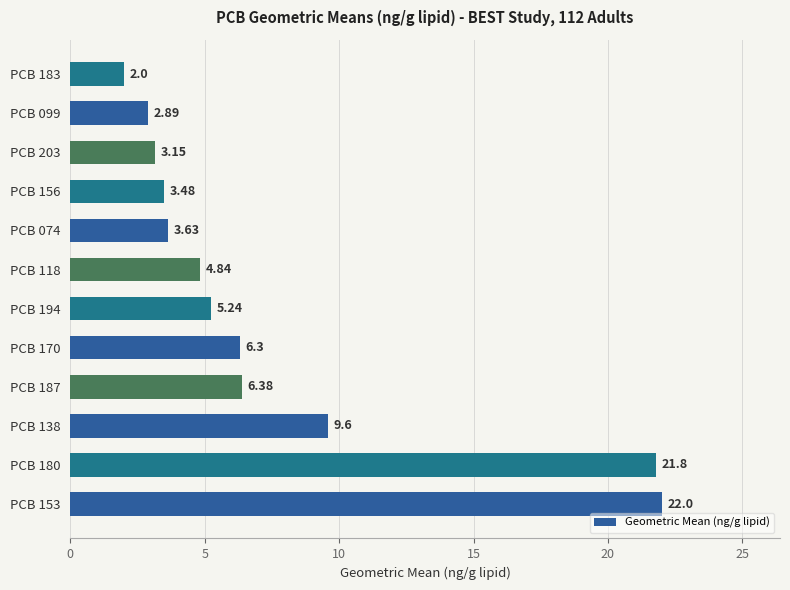

What is the sum of the values at PCB 153 and PCB 180?

43.8